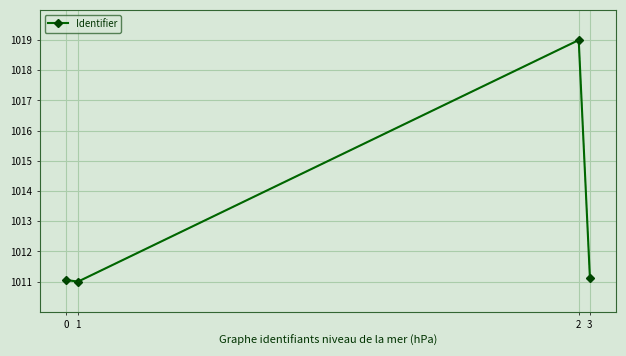

What is the change in value from 0 to 2?

+7.9